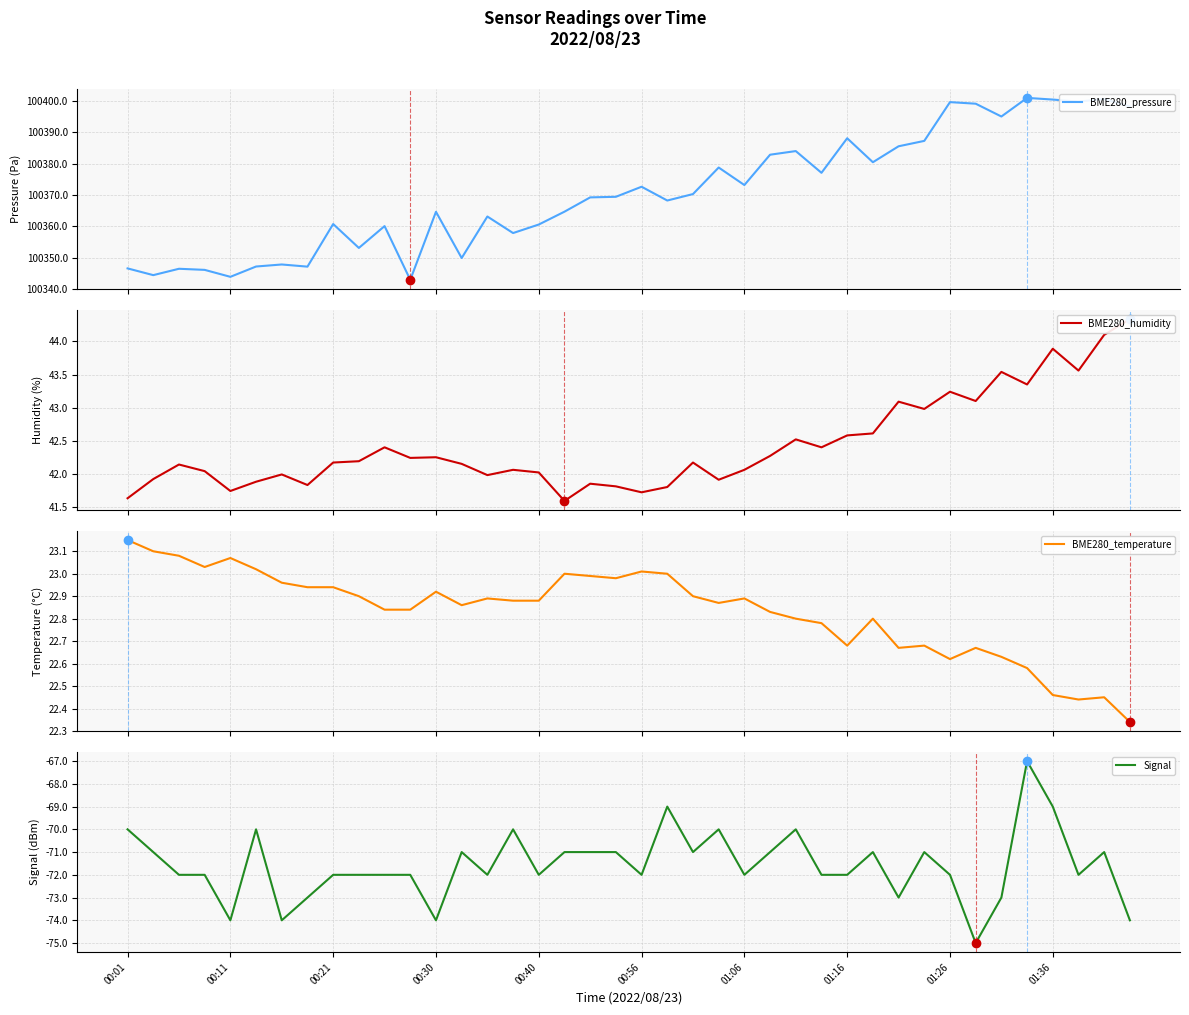

Which series has the widest spread of values?

BME280_pressure